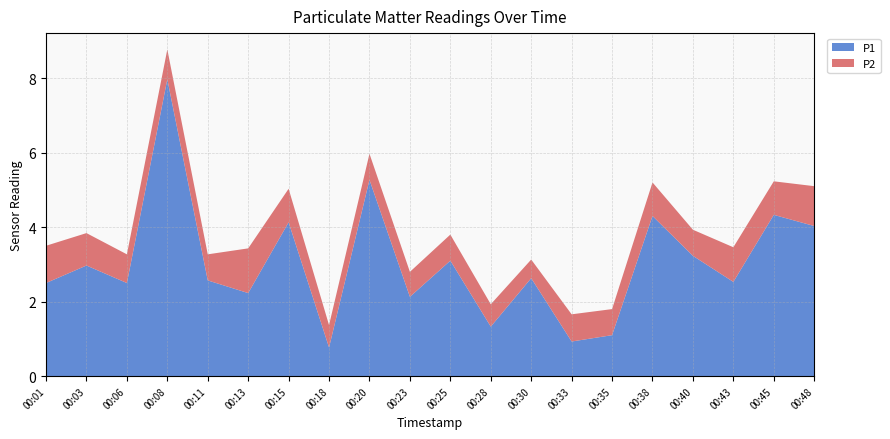

Reading left to right, transcribe all the data shown in this chart.

P1: 00:01=2.5	00:03=3.0	00:06=2.5	00:08=8.0	00:11=2.6	00:13=2.2	00:15=4.1	00:18=0.8	00:20=5.3	00:23=2.1	00:25=3.1	00:28=1.3	00:30=2.6	00:33=0.9	00:35=1.1	00:38=4.3	00:40=3.2	00:43=2.5	00:45=4.3	00:48=4.0
P2: 00:01=1.0	00:03=0.9	00:06=0.8	00:08=0.8	00:11=0.7	00:13=1.2	00:15=0.9	00:18=0.6	00:20=0.7	00:23=0.7	00:25=0.7	00:28=0.6	00:30=0.5	00:33=0.7	00:35=0.7	00:38=0.9	00:40=0.7	00:43=0.9	00:45=0.9	00:48=1.1